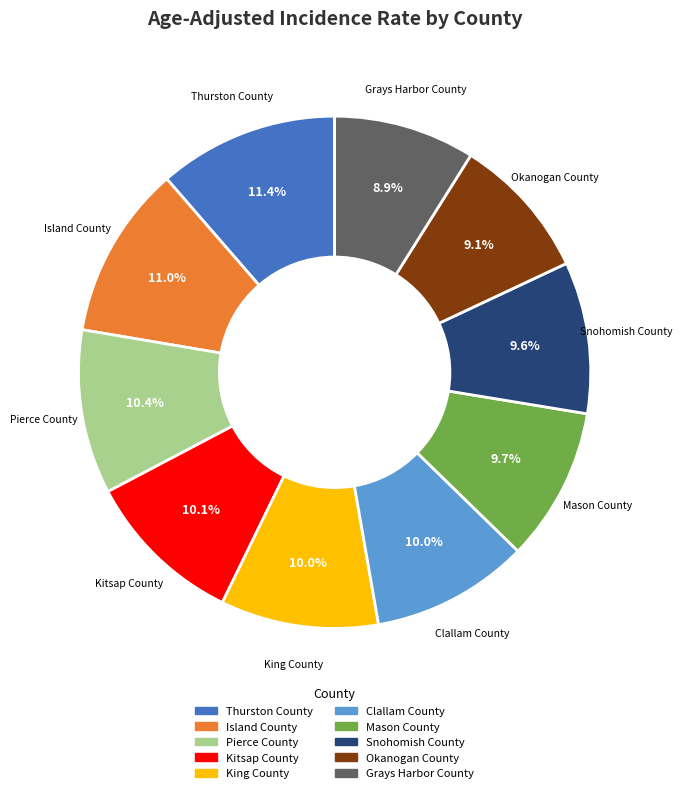

To the nearest percent, what is the difference between the largest and smallest slice percentages?

2%